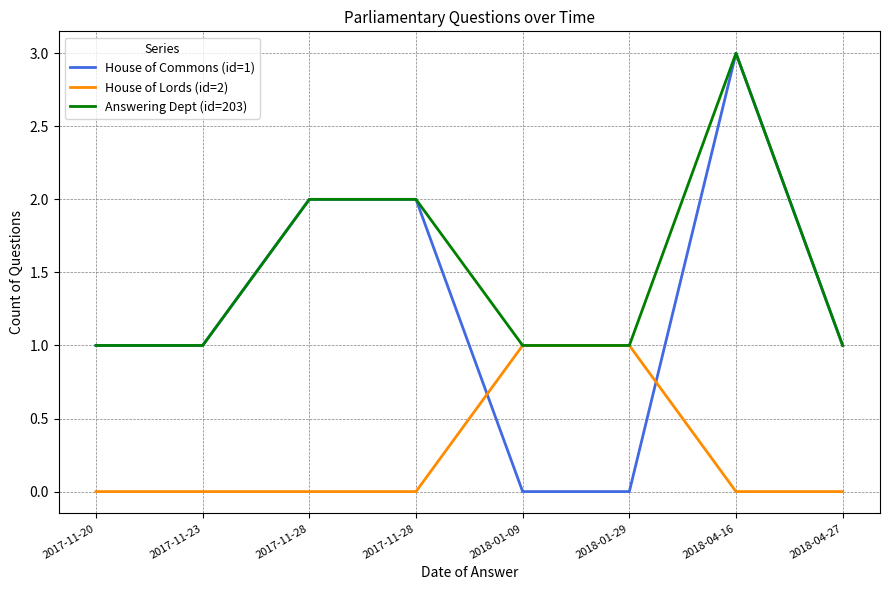

How many lines are shown in the chart?

3